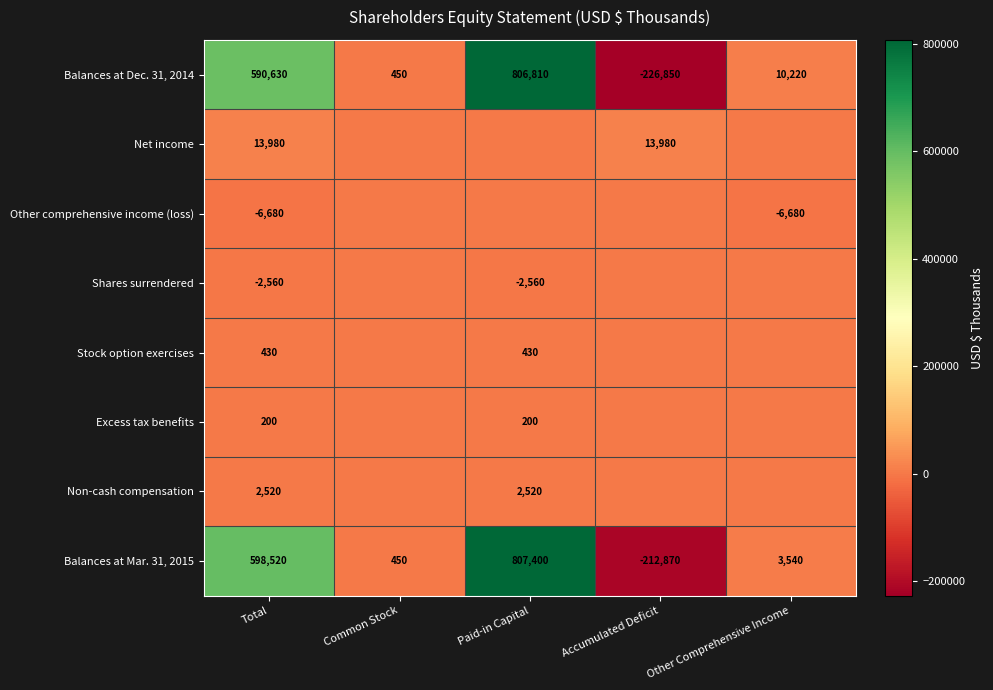

The Balances at Mar. 31, 2015 series shows 978077 at Total. True or false?

False